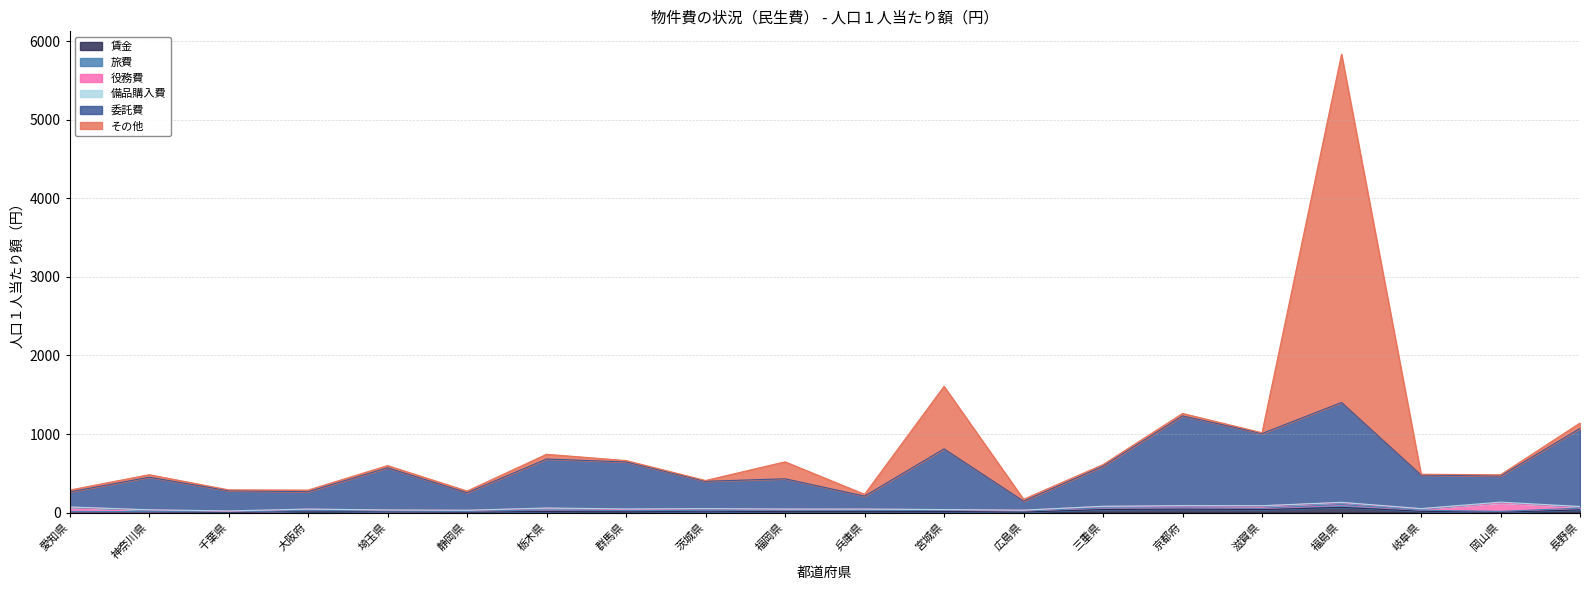

What is the difference between the second highest and minimum values in the 役務費 series?

46